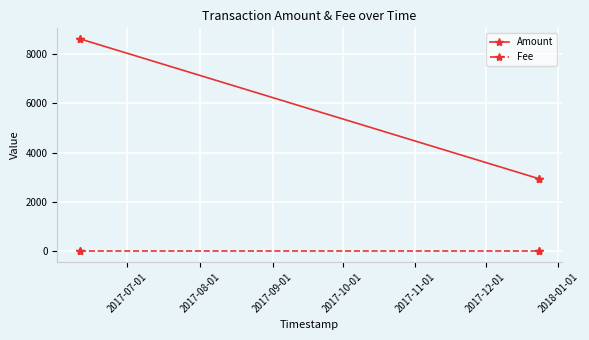

List the series in order of their overall mean, highest first.

Amount, Fee